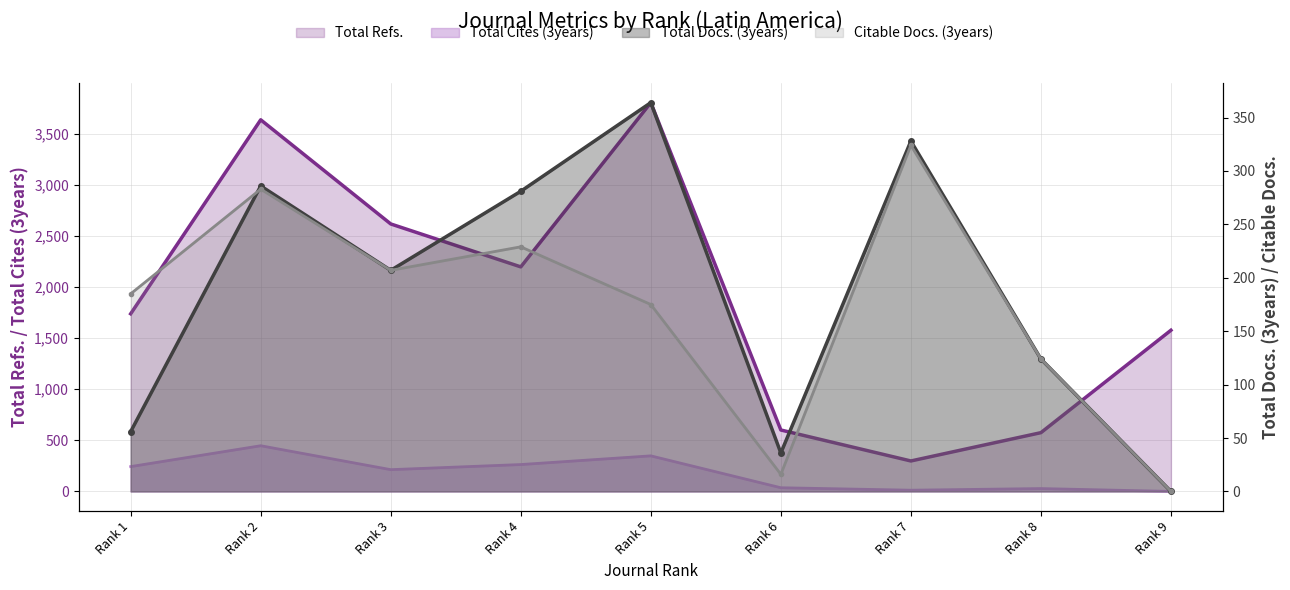

What are all the series names shown in the legend?

Total Docs. (3years), Total Refs., Total Cites (3years), Citable Docs. (3years)